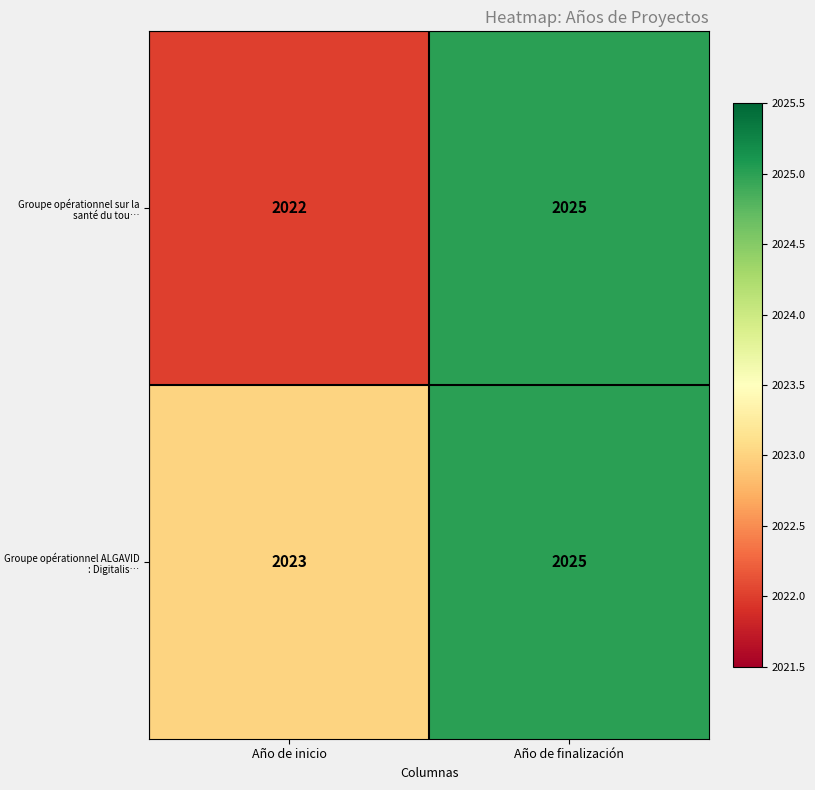

At how many categories does at least one series exceed 2022?

2